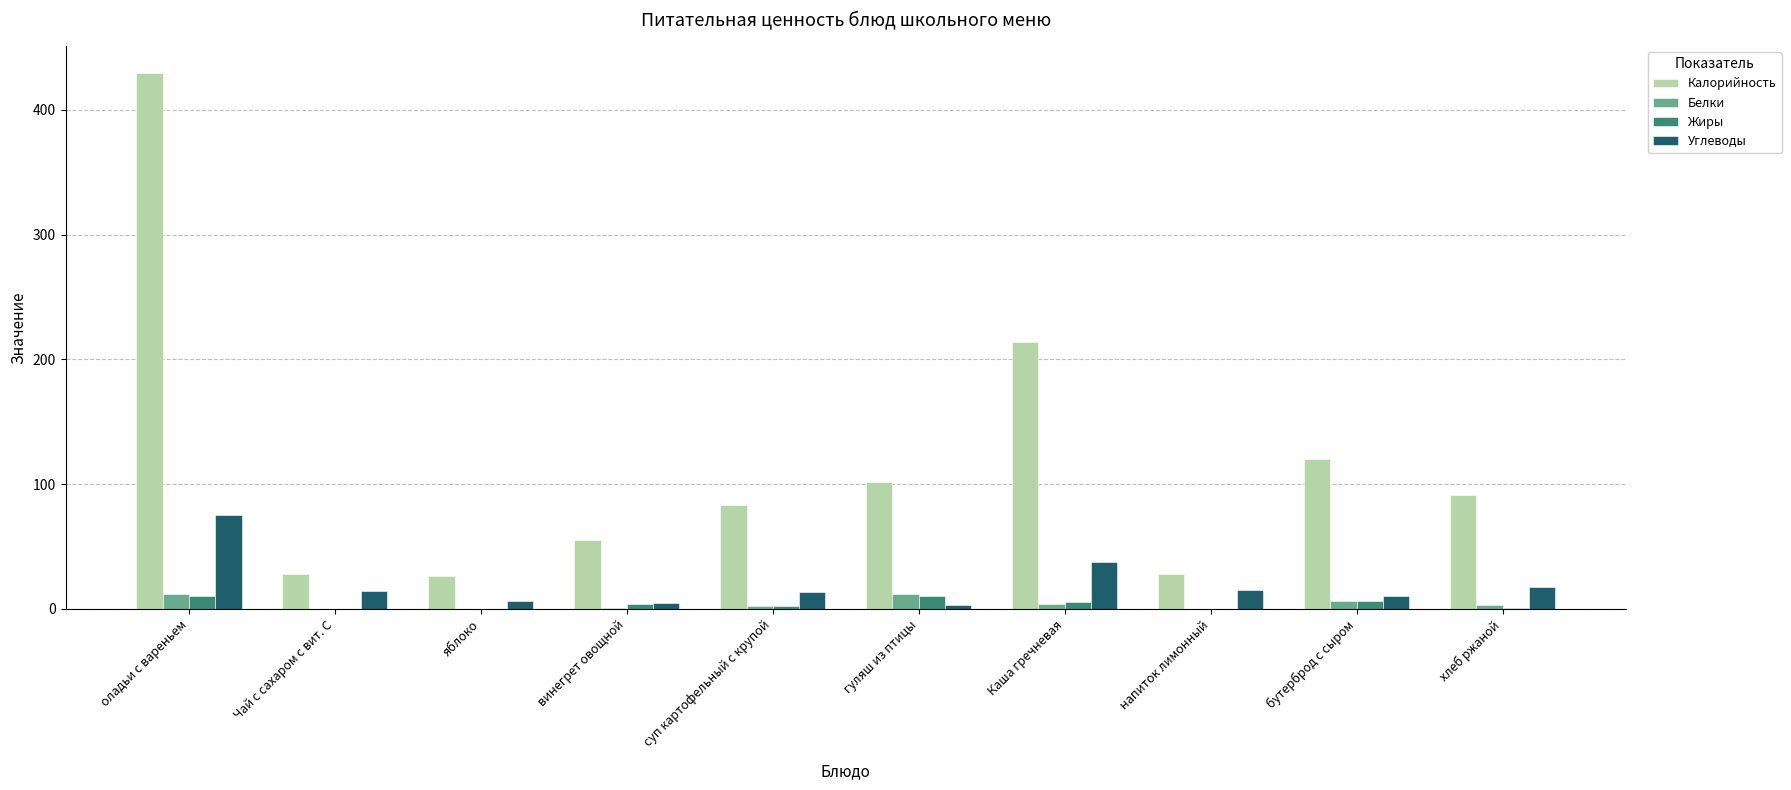

How many data points in Белки are above 3?

5